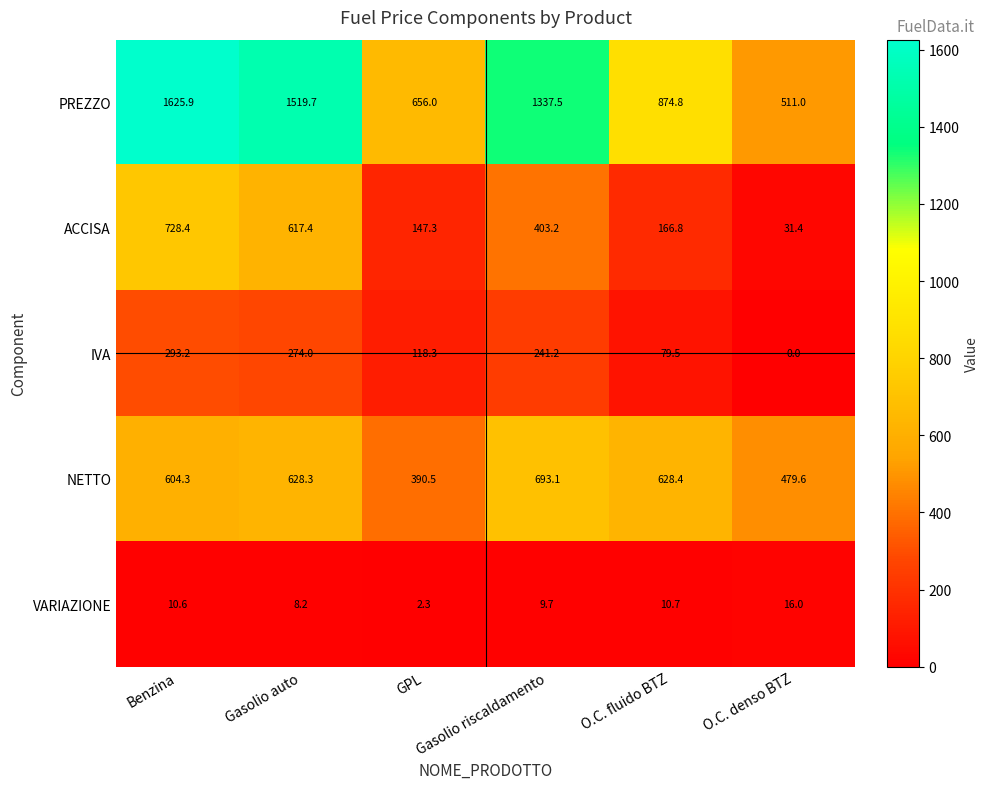

What is the lowest value of the PREZZO series?

511.0